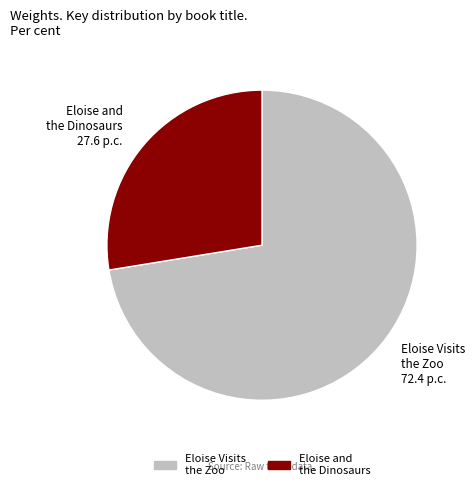

Do Eloise and the Dinosaurs 27.6 p.c. and Eloise Visits the Zoo 72.4 p.c. together represent more than half of the pie?

Yes